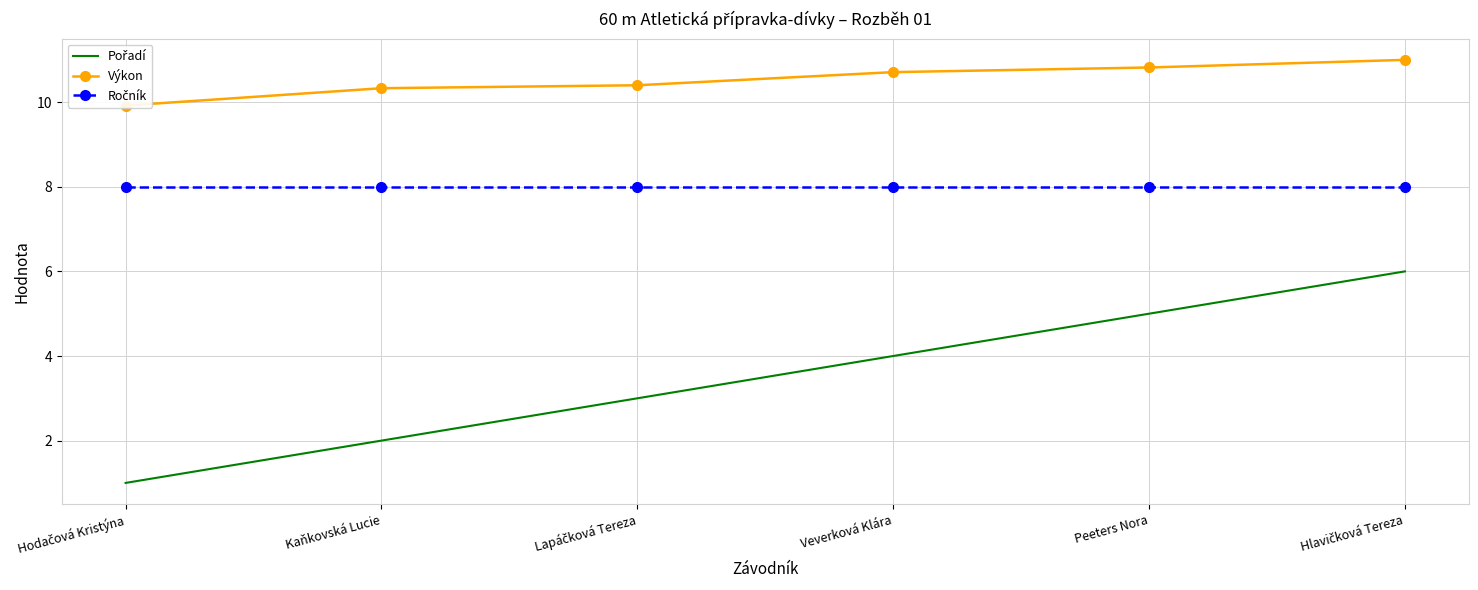

At which label does Výkon reach its minimum?

Hodačová Kristýna